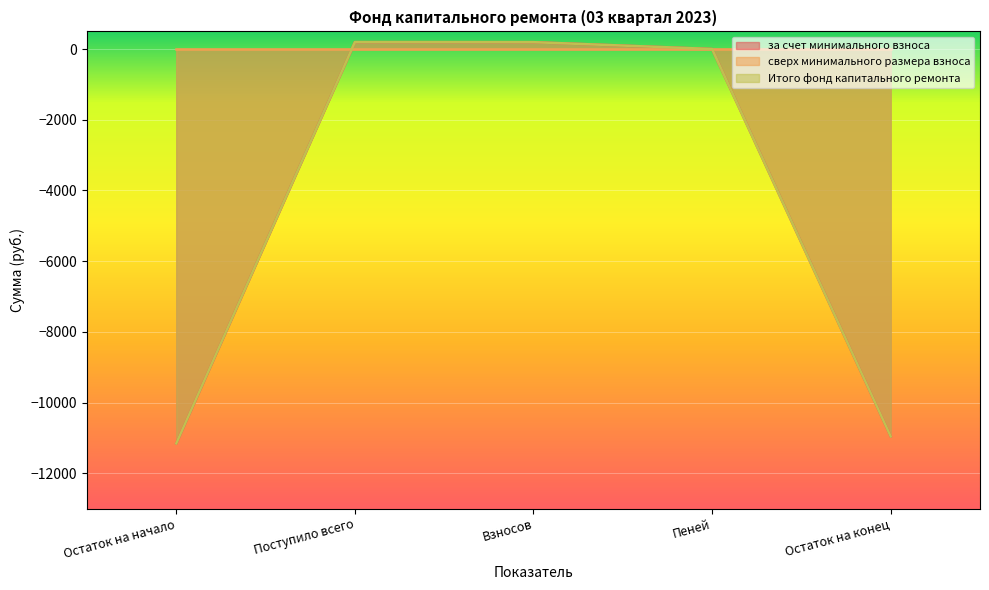

Is it true that Итого фонд капитального ремонта equals -5582.2 at Остаток на конец?

False